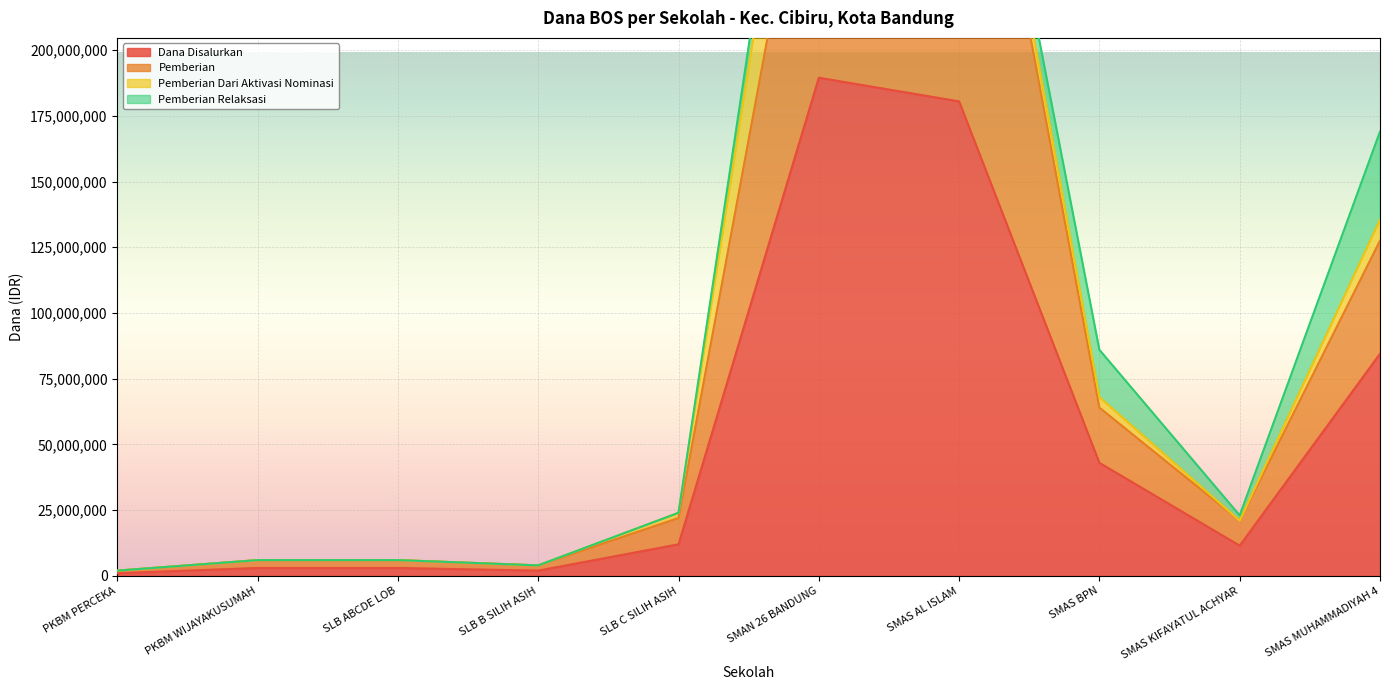

What is the difference between the maximum and minimum values in the Dana Disalurkan series?

188500000